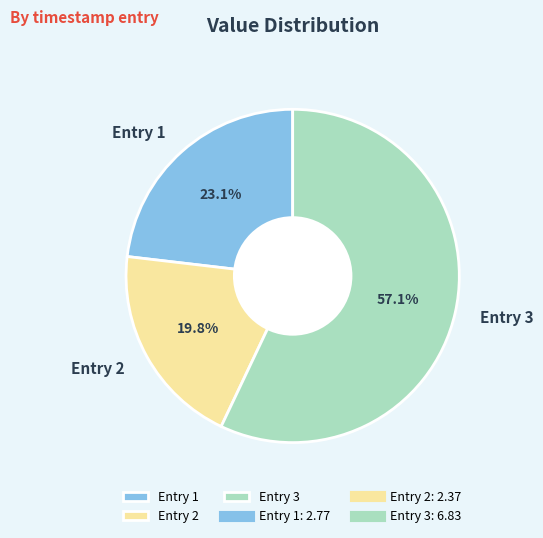

What is the majority slice?

Entry 3